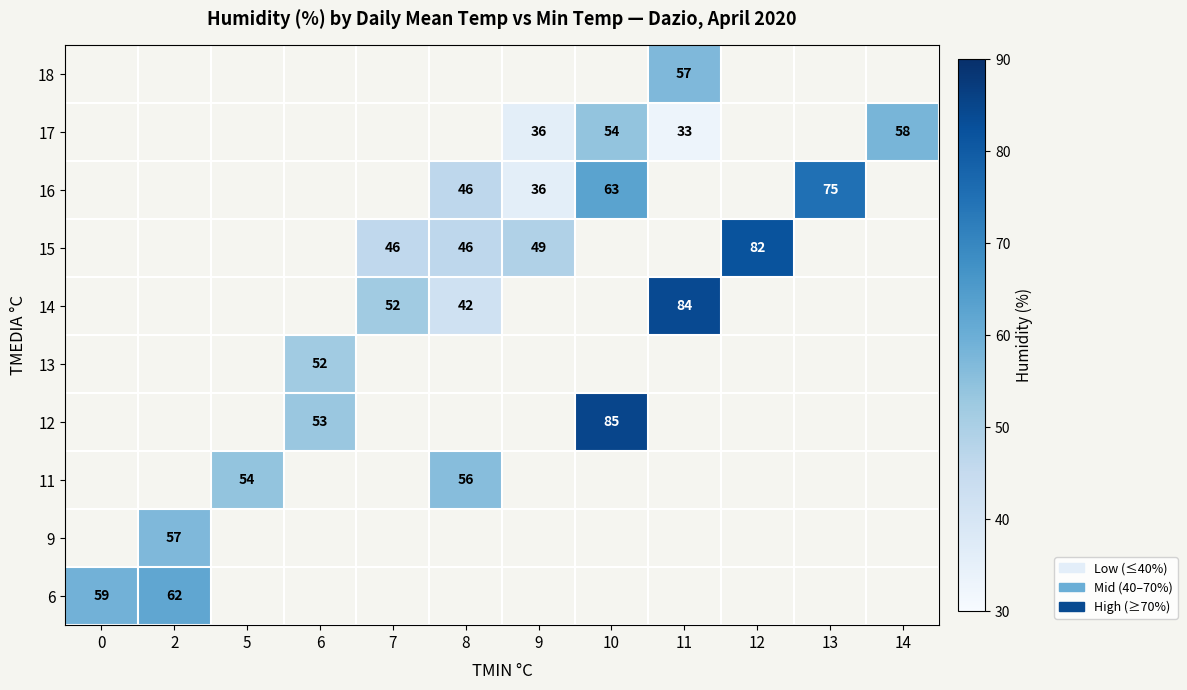

At 9, list the series in order from smallest to largest.

18, 17, 16, 15, 14, 13, 12, 11, 9, 6